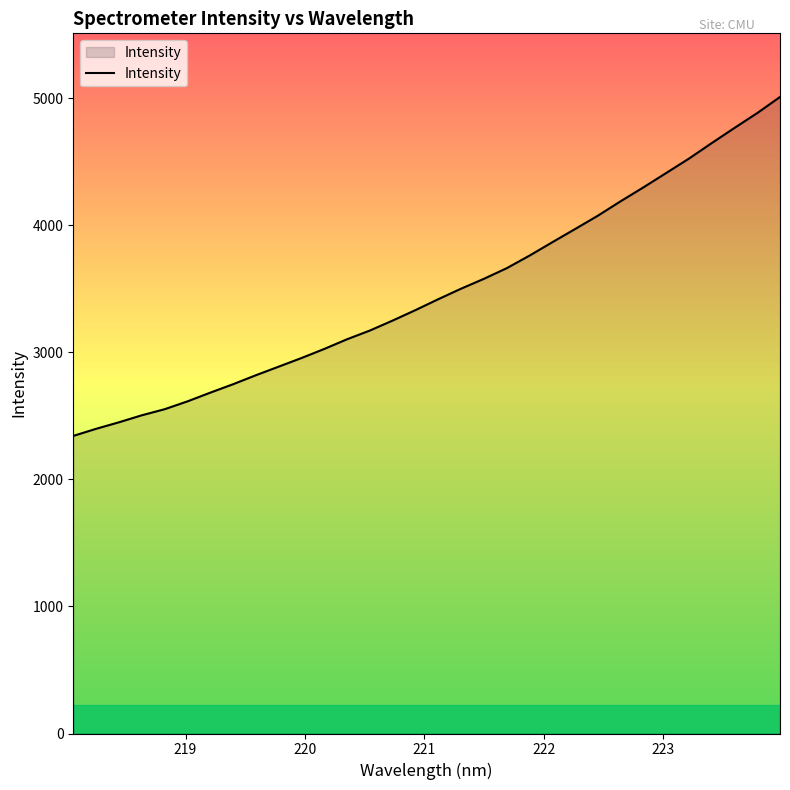

What is the maximum value shown in the chart?

5008.3